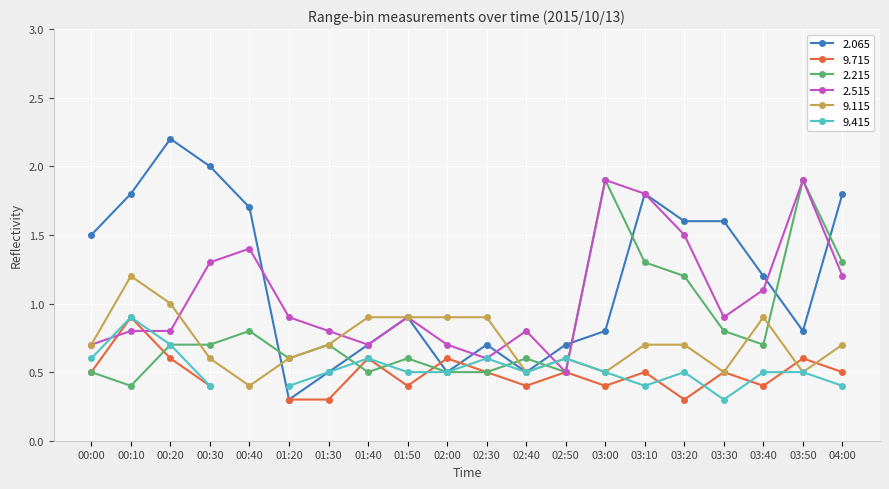

Where is   2.065 nearest to the value 1?

01:50